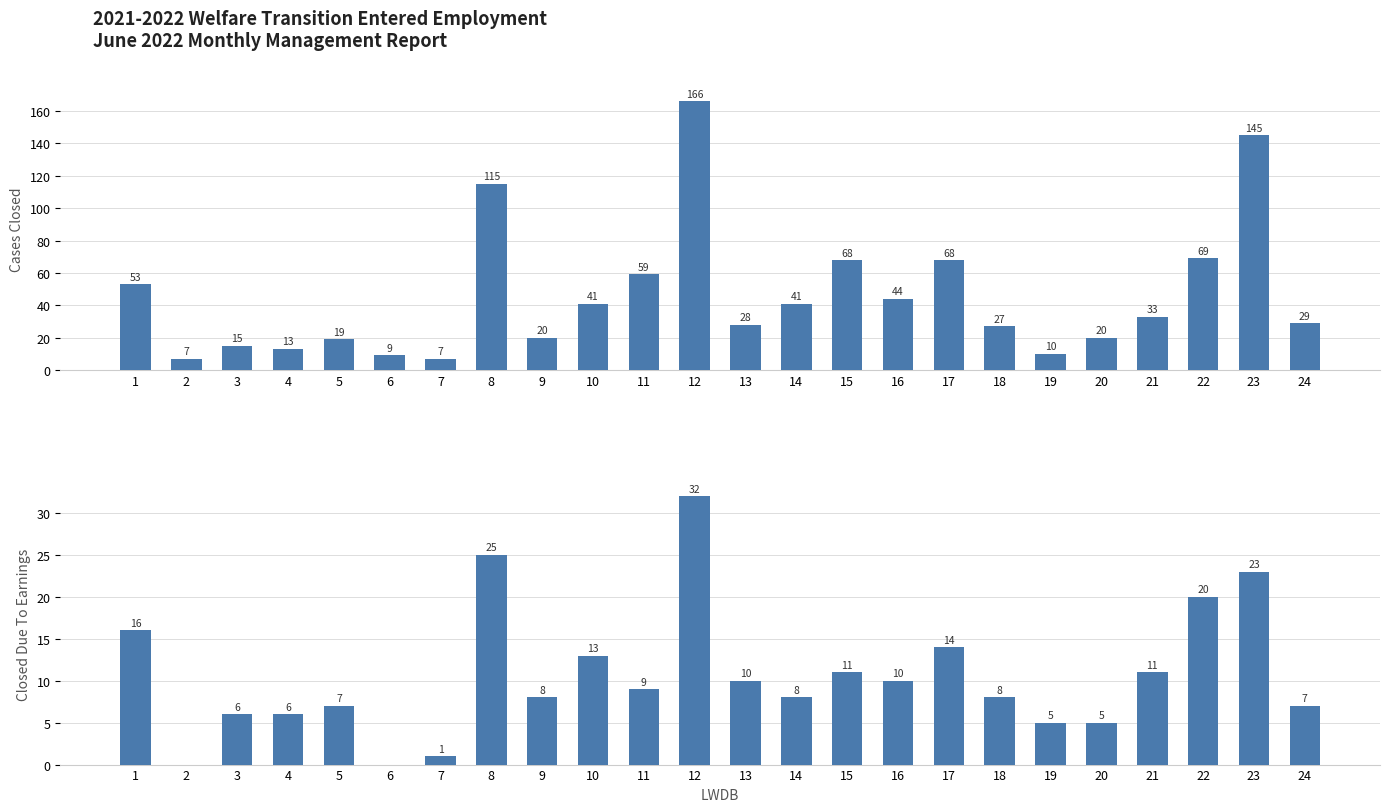

What is the value of the Closed Due To Earnings bar at the 24th from the left?

7